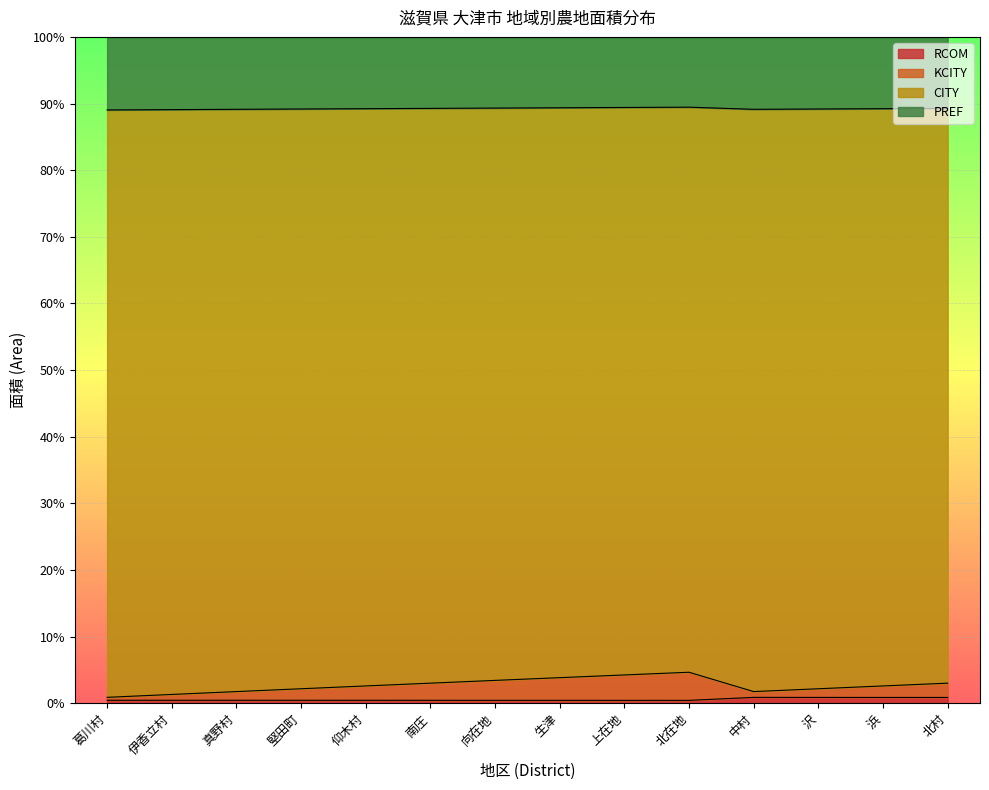

Which category has the highest value across all series?

北在地